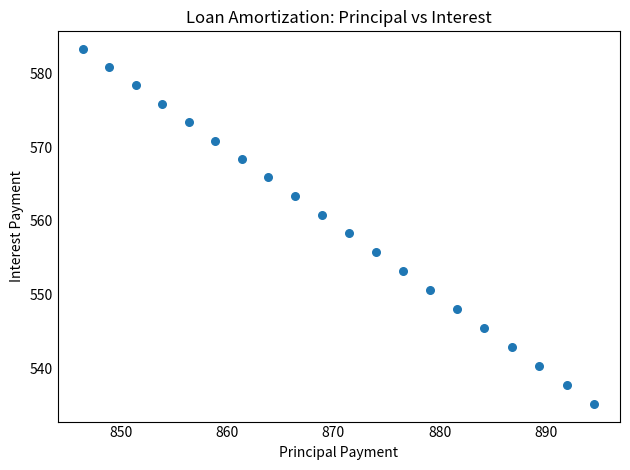

What is the range of X values (max minus min)?

48.2